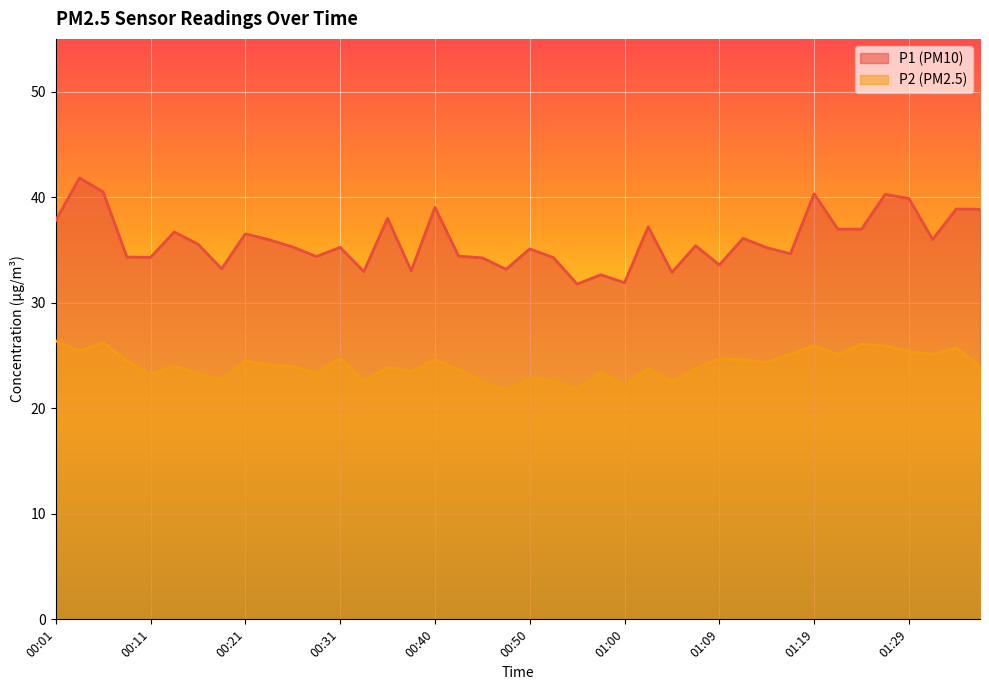

At which category is the sum across all series the highest?

00:04